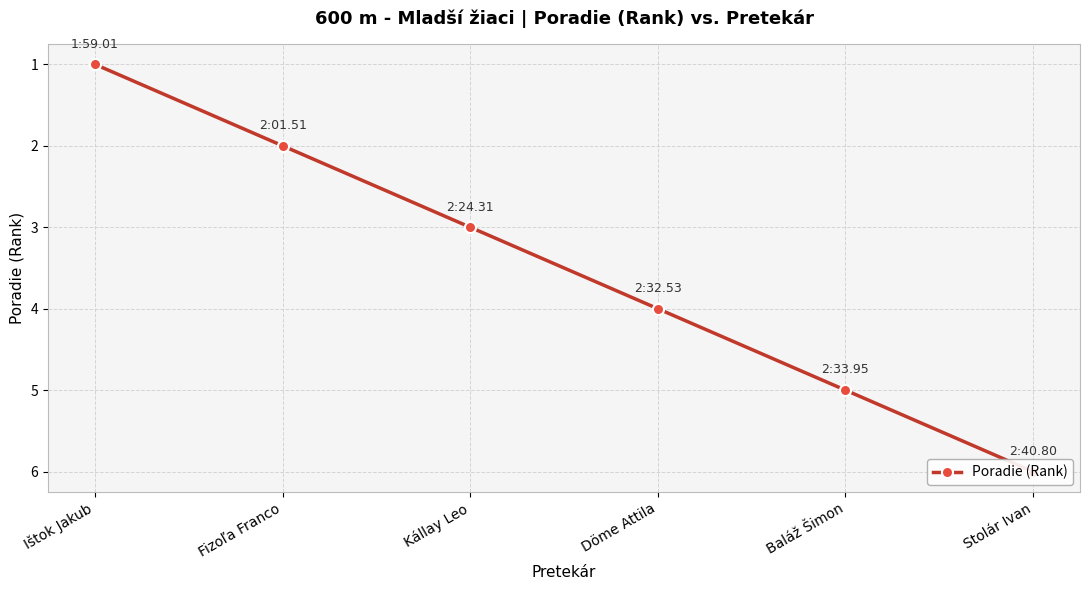

The value at Fizoľa Franco is 3. True or false?

False